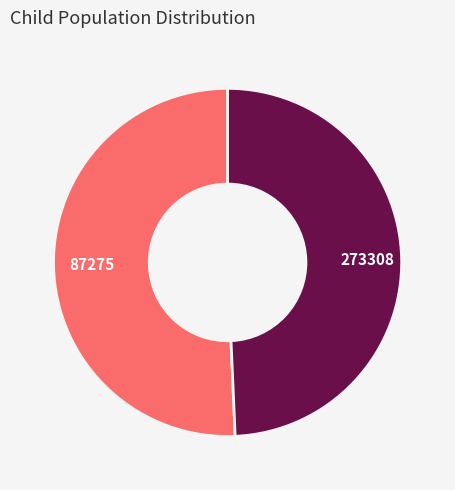

True or false: 273308 accounts for 49% of the total.

True